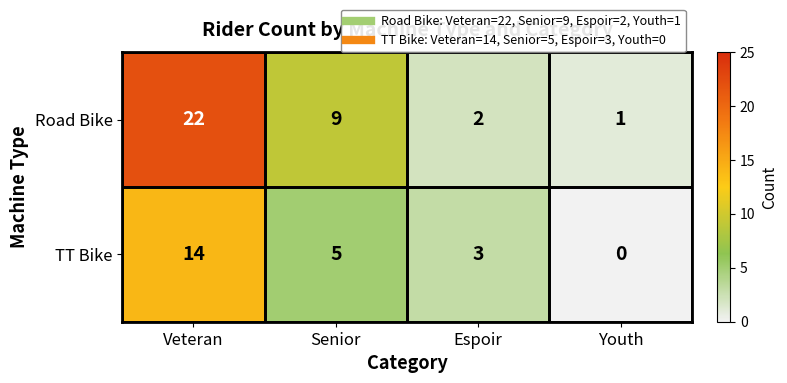

What is the spread (max minus min) of values at Veteran?

8